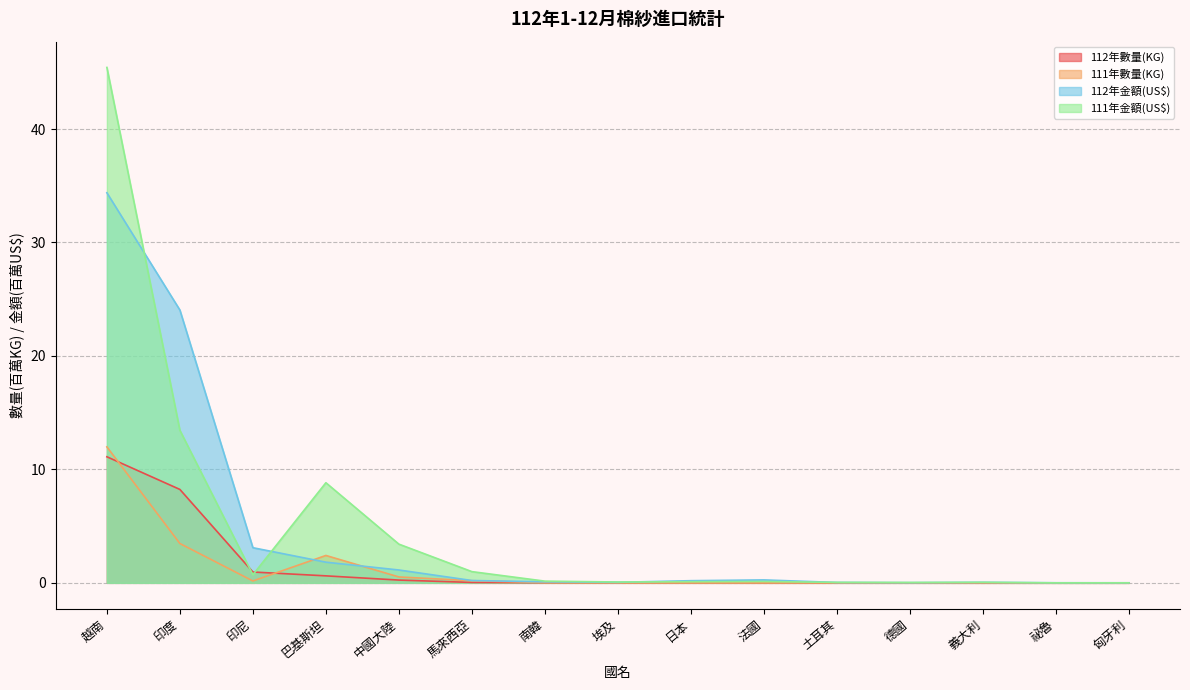

Which series has the largest total across all categories?

111年金額(US$)